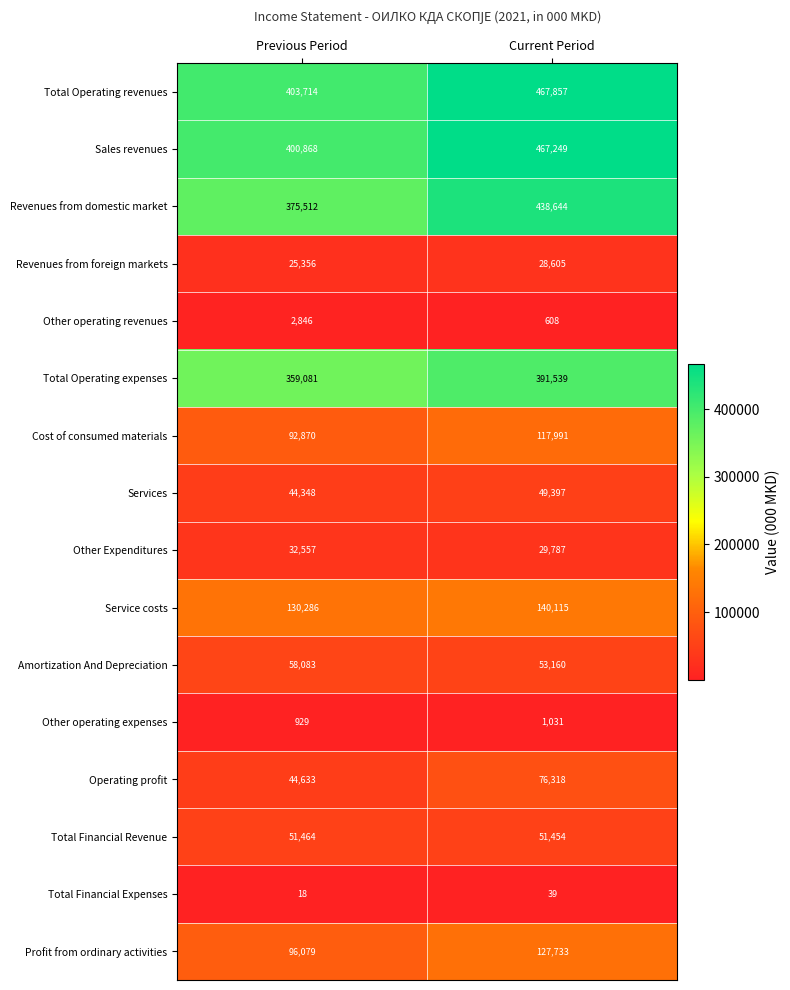

Count the number of data series in this chart.

16